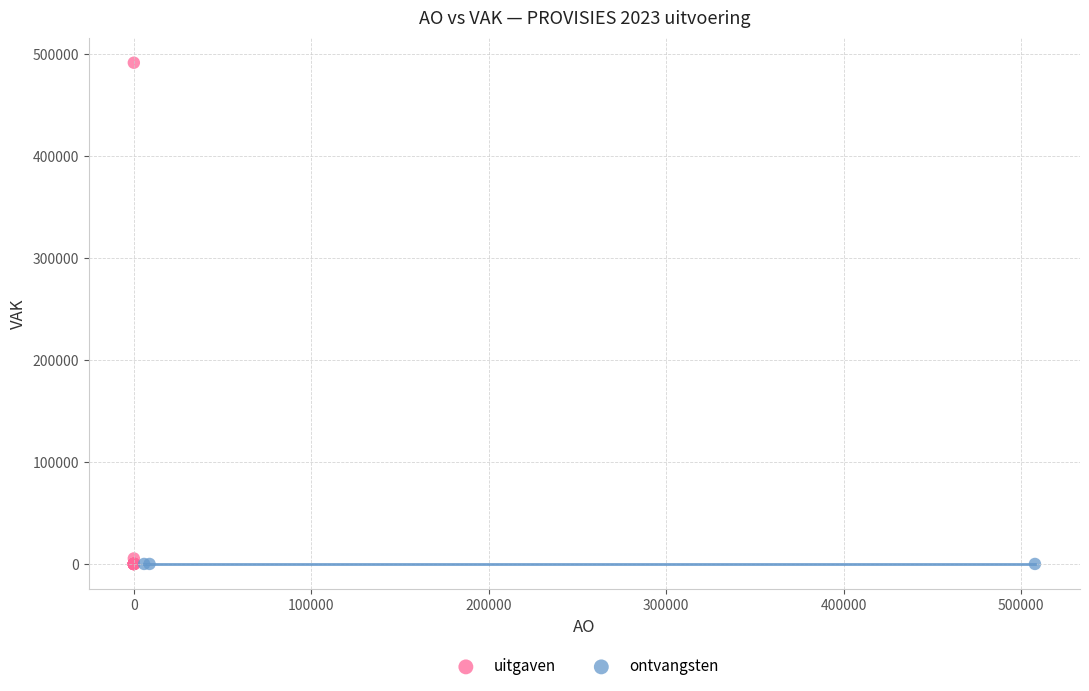

Which series contains the highest Y value?

uitgaven